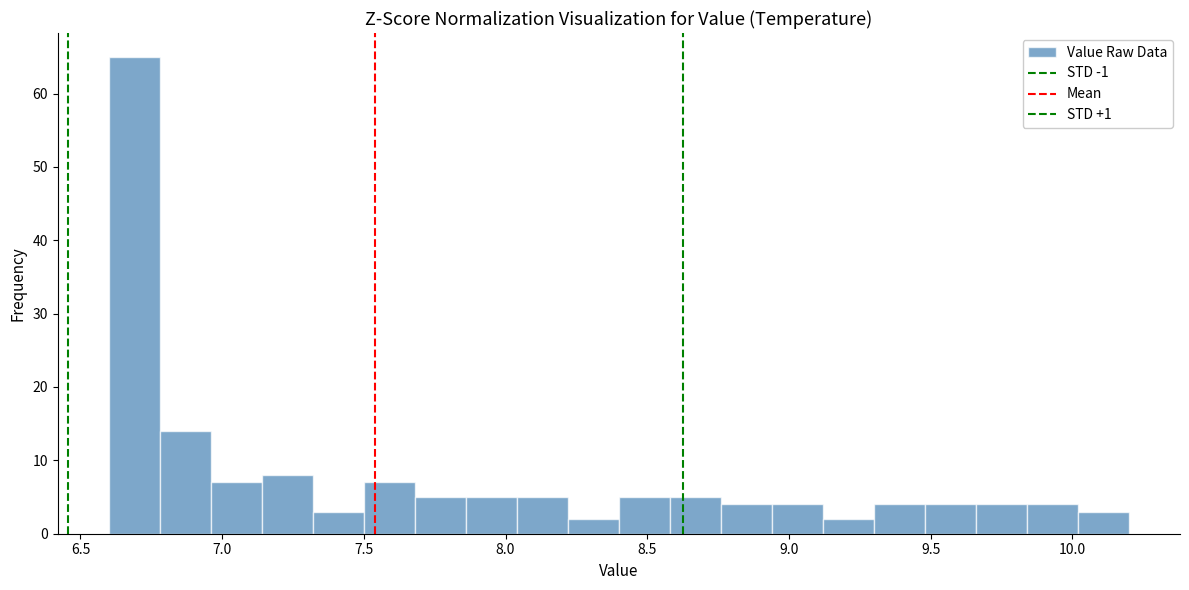

Around what value on the x-axis is the tallest bar? Give the approximate position of its centre, as read against the axis.

6.70